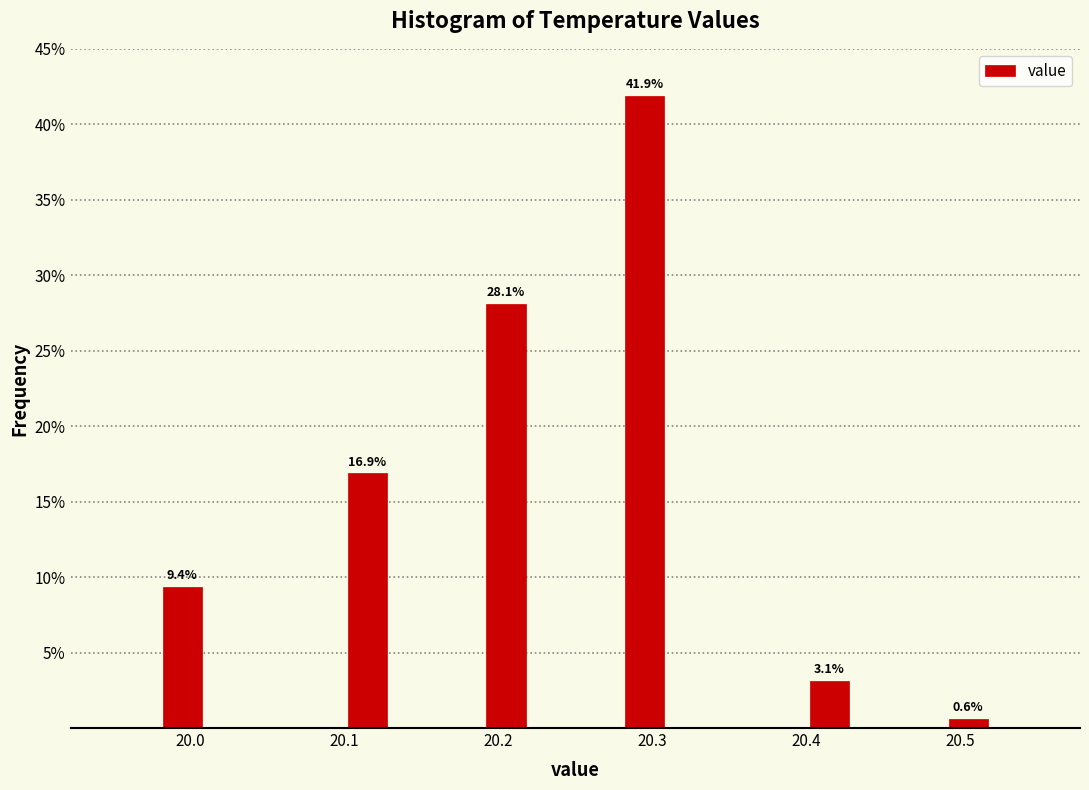

Around what value on the x-axis is the tallest bar? Give the approximate position of its centre, as read against the axis.

20.30